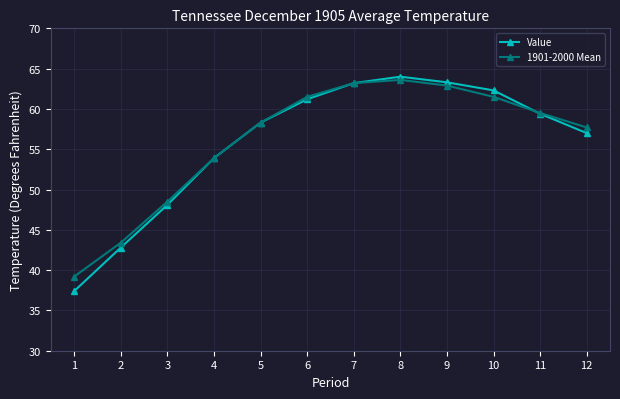

The 1901-2000 Mean series shows 63.2 at 7. True or false?

True